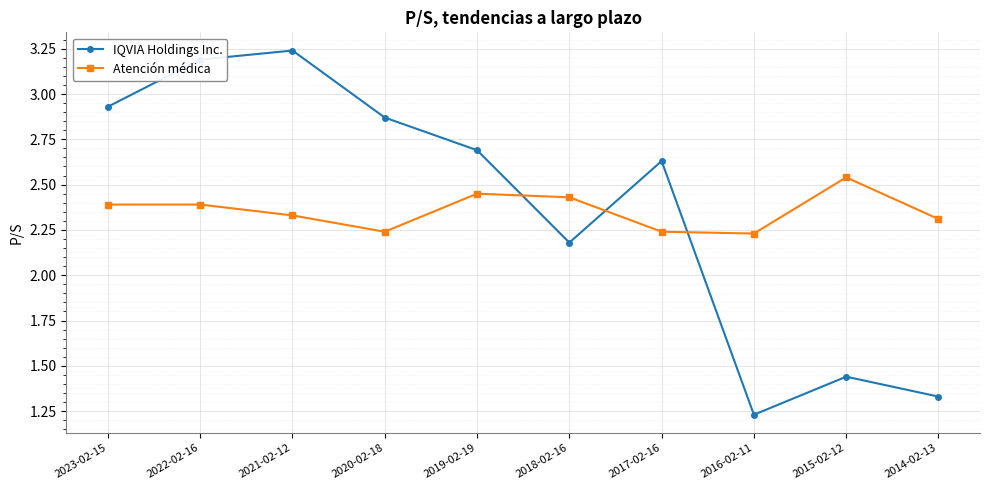

Which series has the largest total across all categories?

IQVIA Holdings Inc.